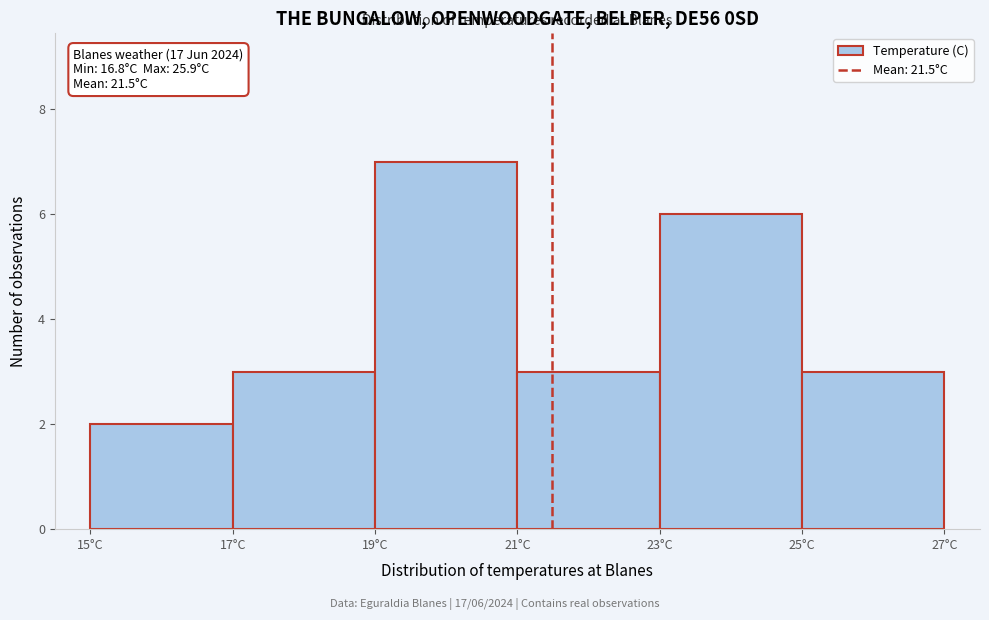

Over which range of the x-axis is the bar tallest?

19 to 21